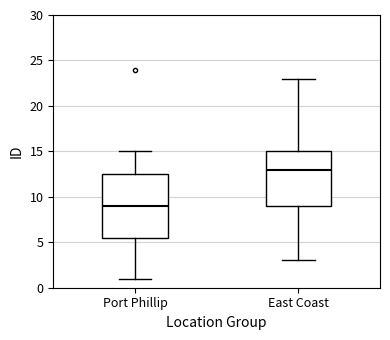

Where is the upper edge of the box for East Coast on the y-axis? The values are not printed on the chart, so give them approximately, as read against the axis.

15.0